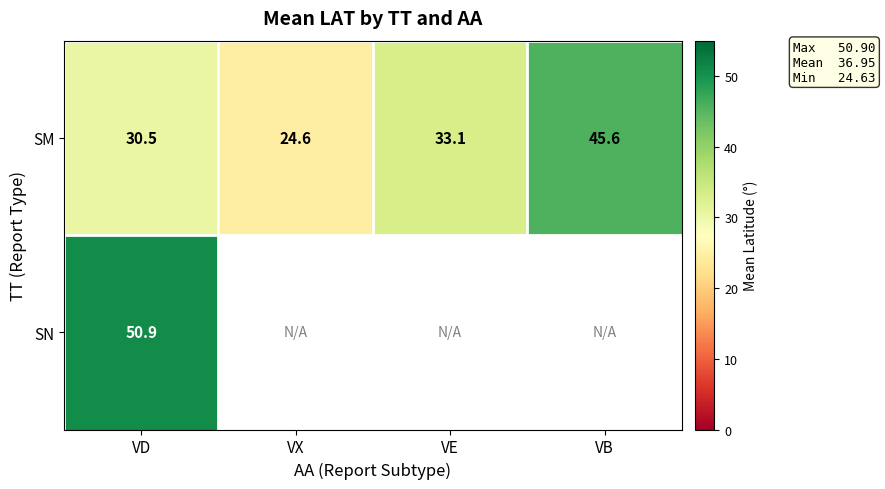

What is the greatest value displayed?

50.9